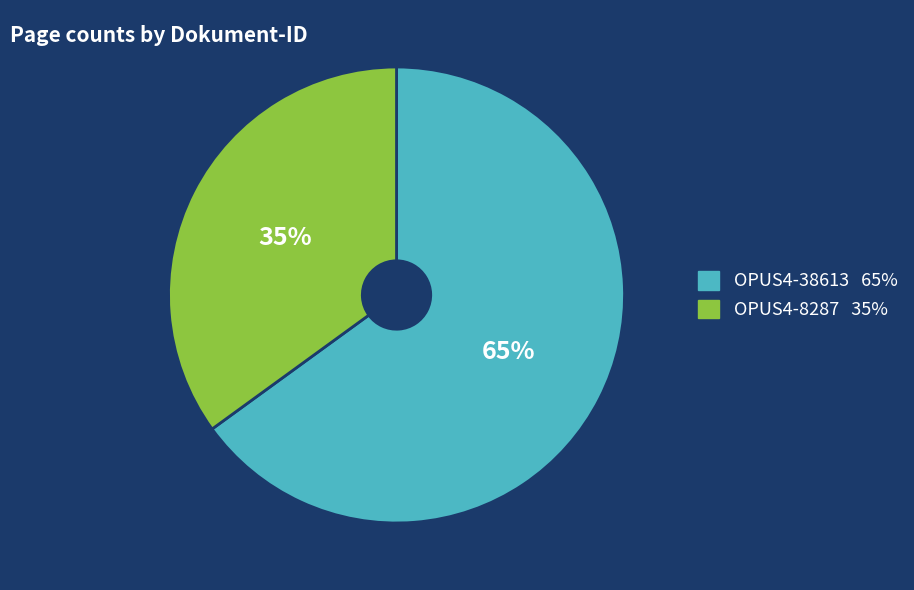

How many slices are in this pie chart?

2